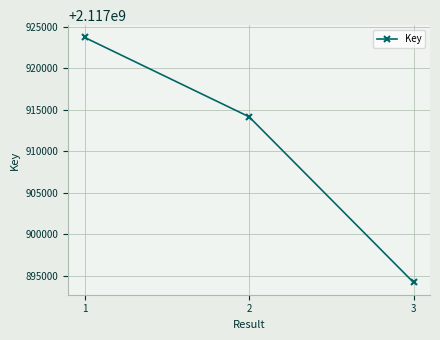

Which label corresponds to the smallest value in the chart?

3